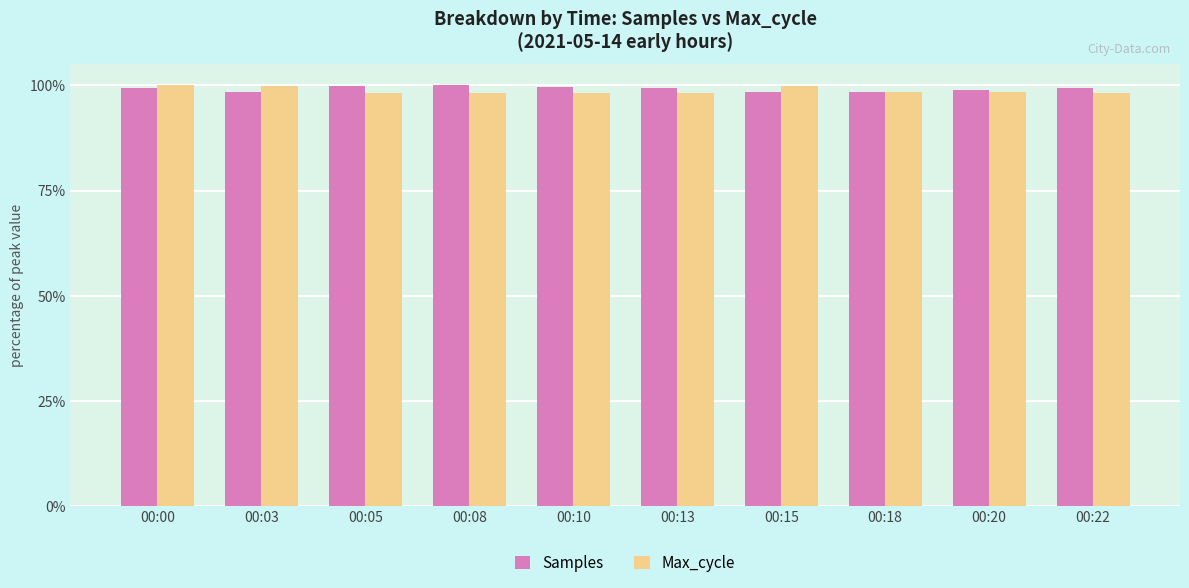

True or false: Samples has a value of 99.8 at 00:05.

True